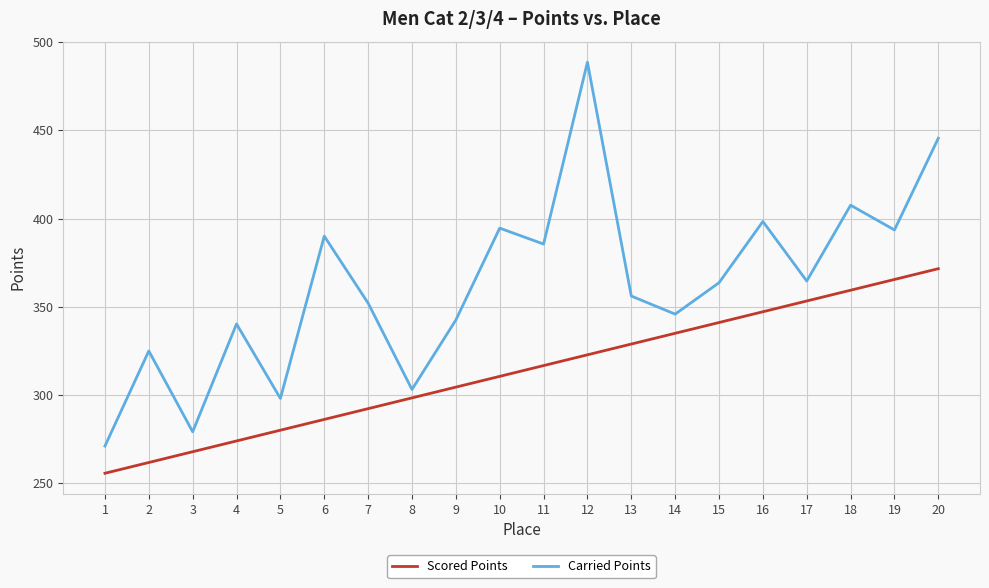

Which series has the largest total across all categories?

Carried Points